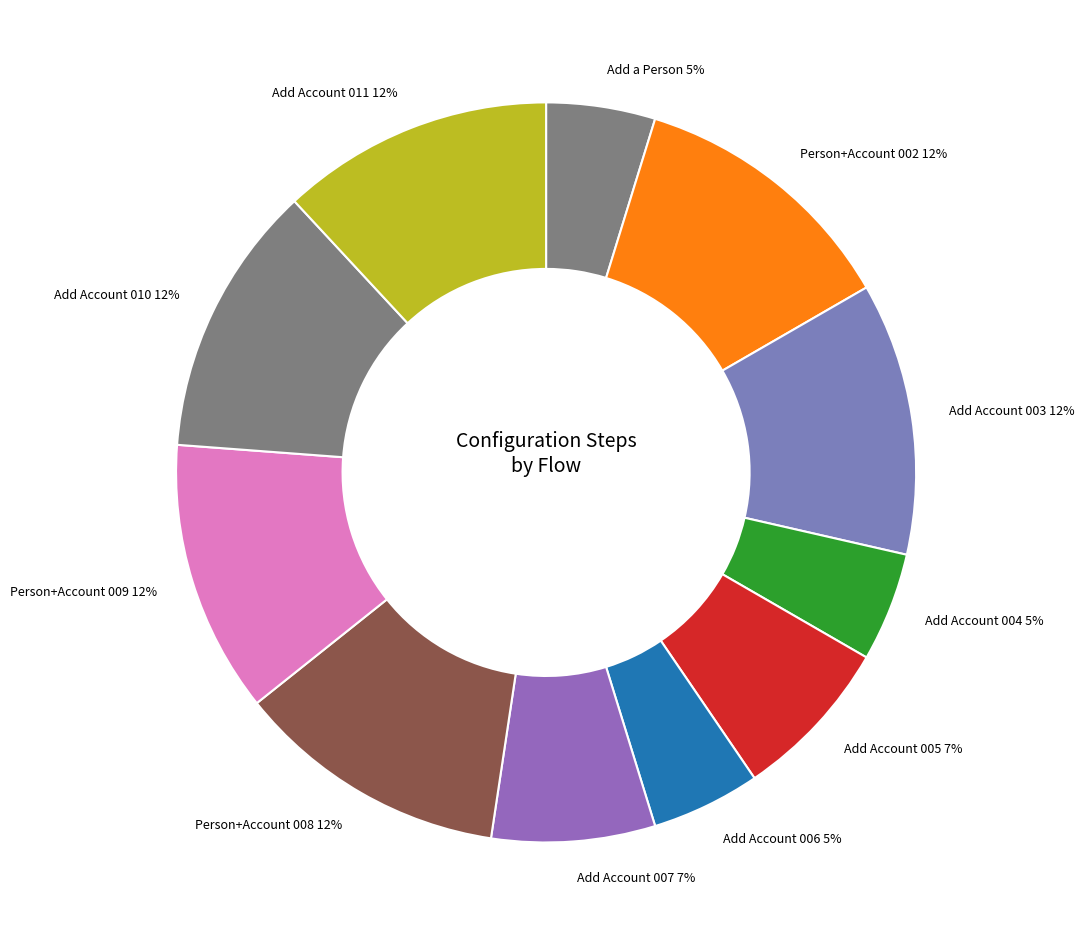

To the nearest percent, what portion does Add Account 011 represent?

12%